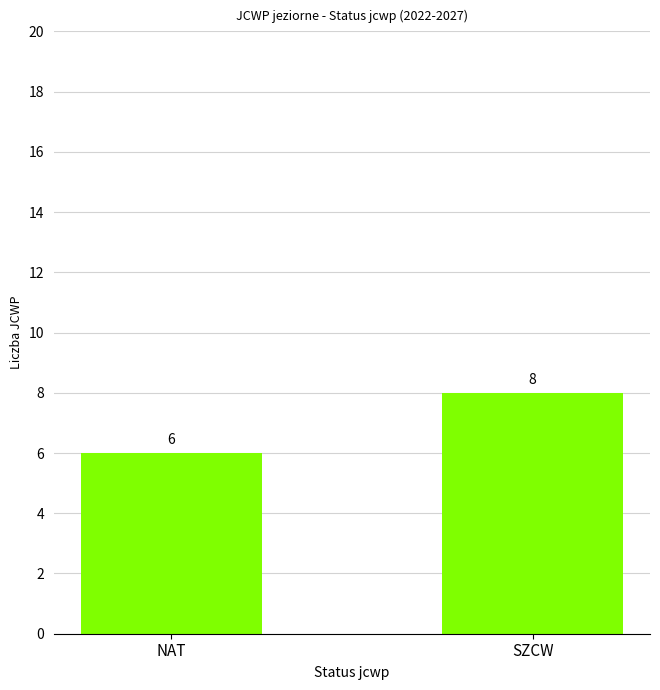

Reading left to right, transcribe all the data shown in this chart.

6	8